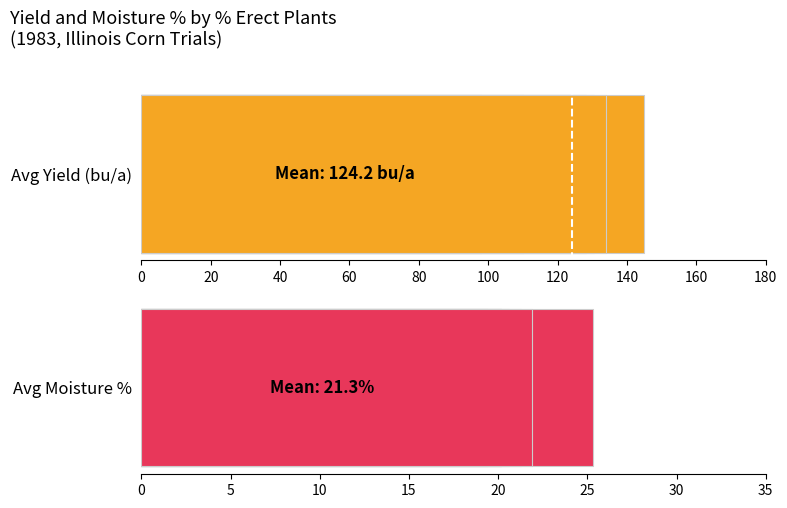

How many categories are shown in the chart?

7